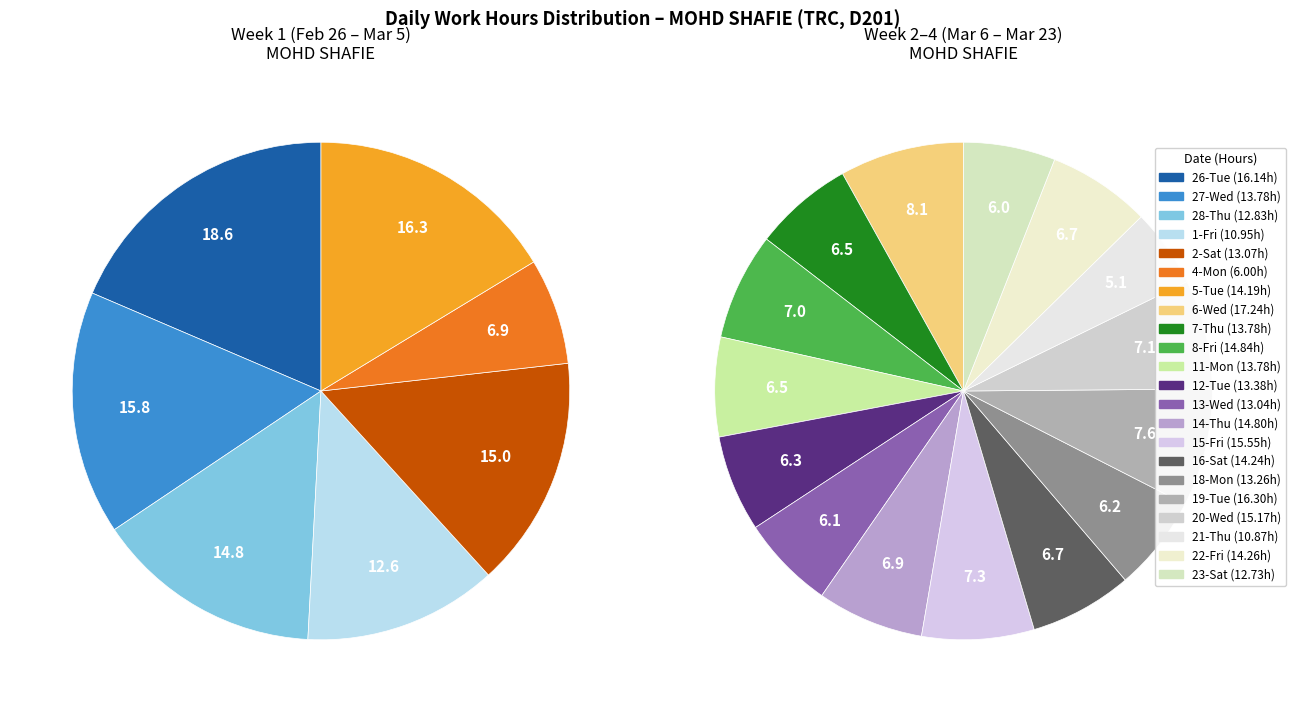

What is the change in value from 16-Sat to 18-Mon?

-1.0